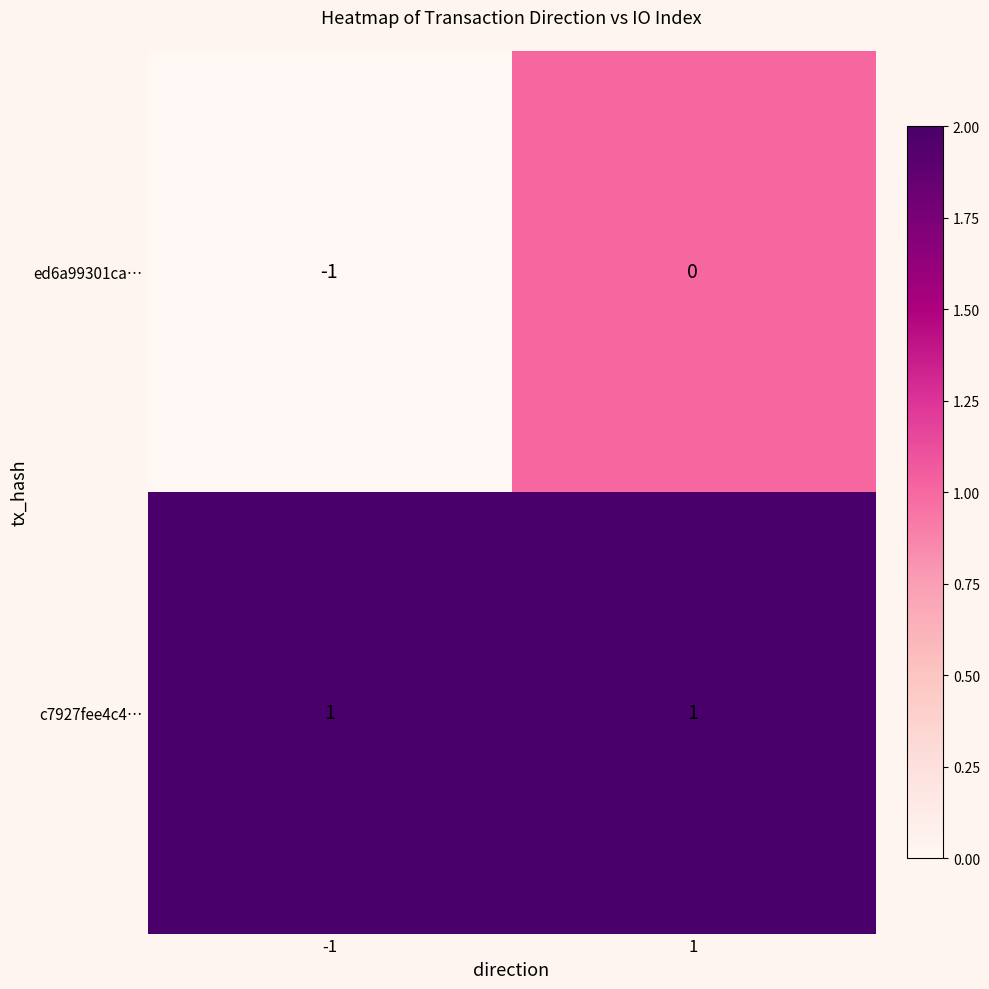

True or false: ed6a99301ca… has a value of 0 at -1.

False